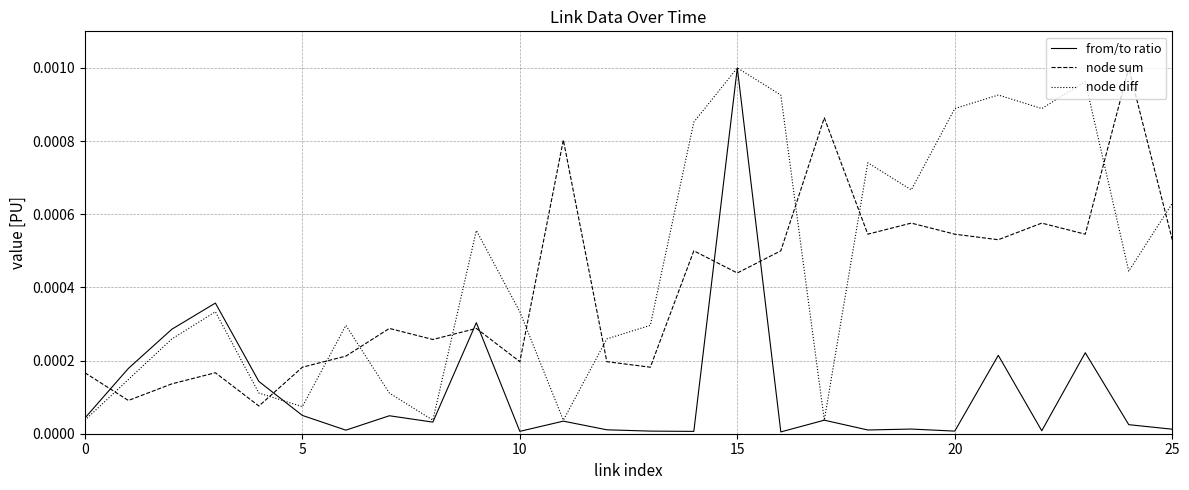

Which series has the widest spread of values?

from/to ratio